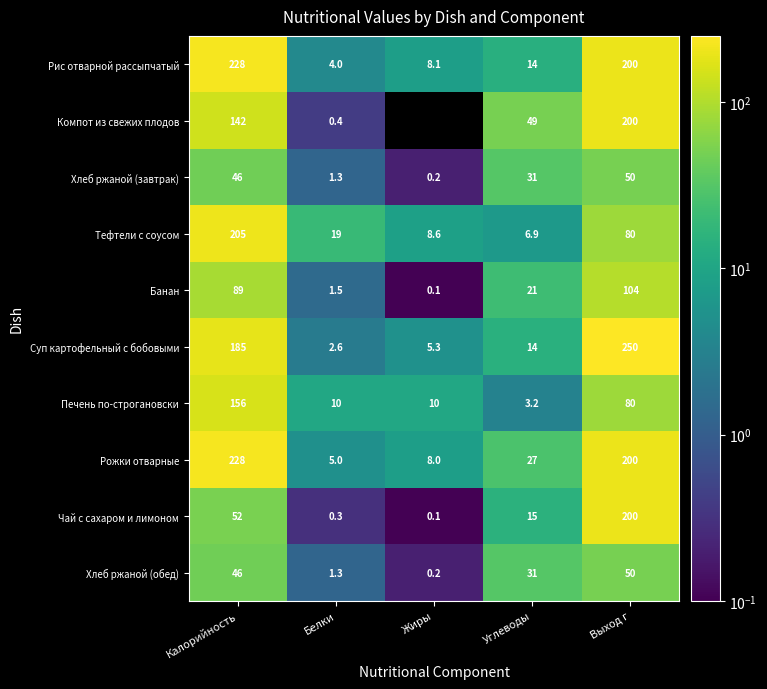

Where does the Рис отварной рассыпчатый series first go above 14?

Калорийность